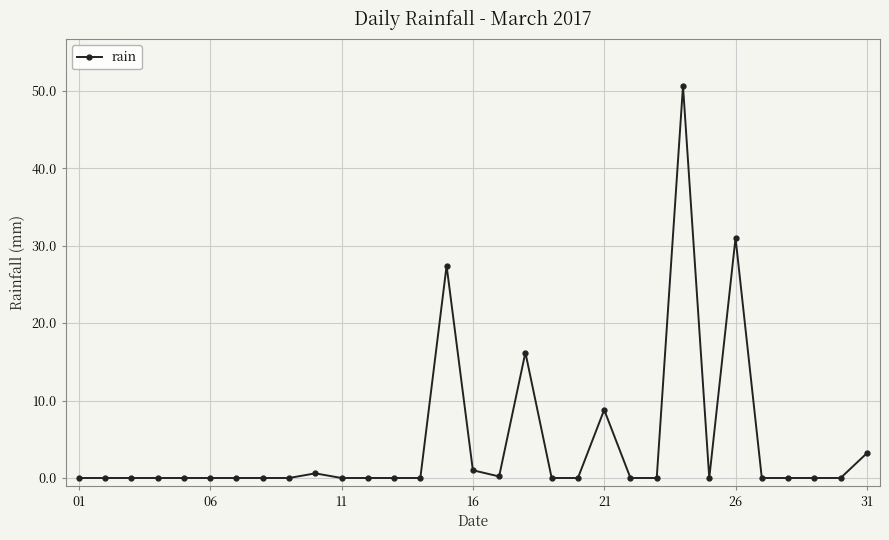

Does the chart display data point markers on the line(s)?

Yes